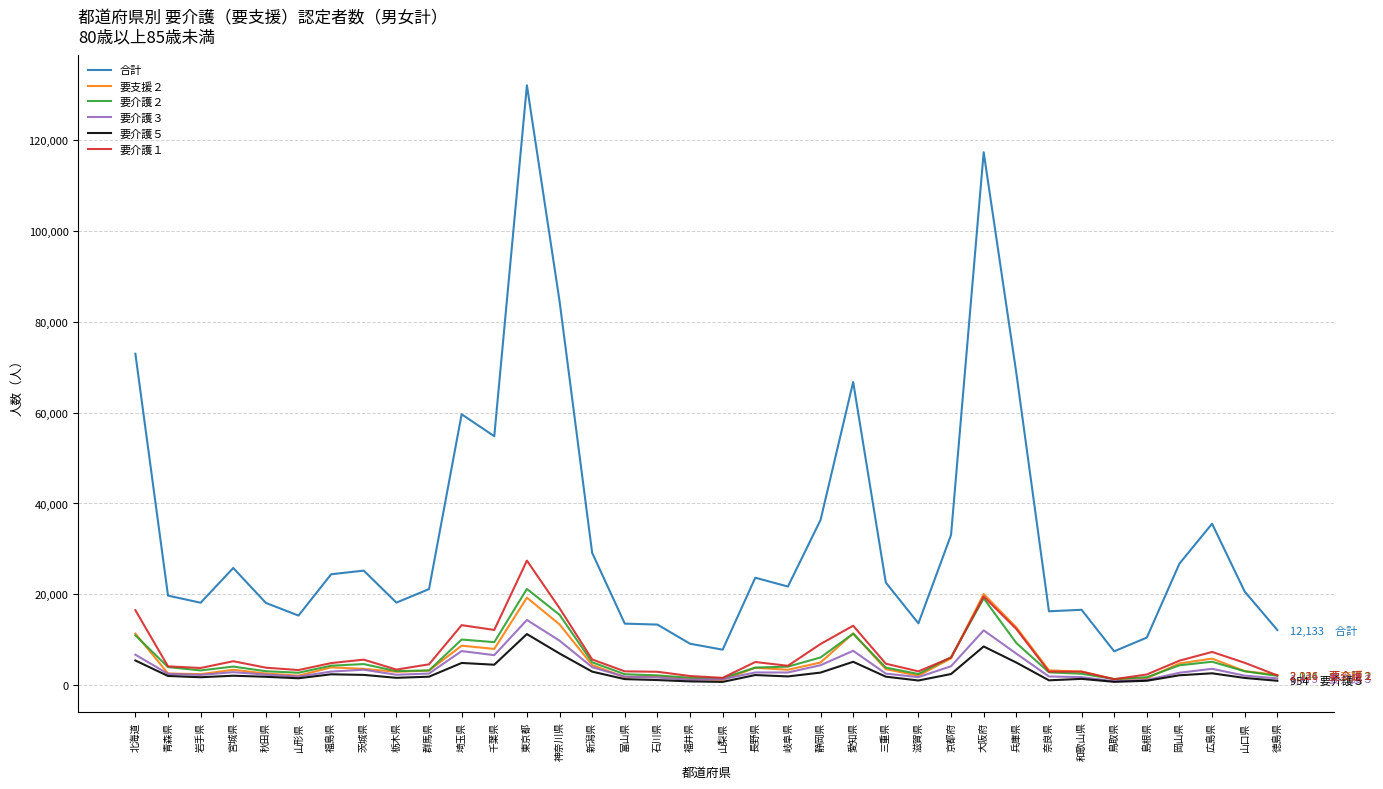

The 要介護２ series shows 4628 at 茨城県. True or false?

True